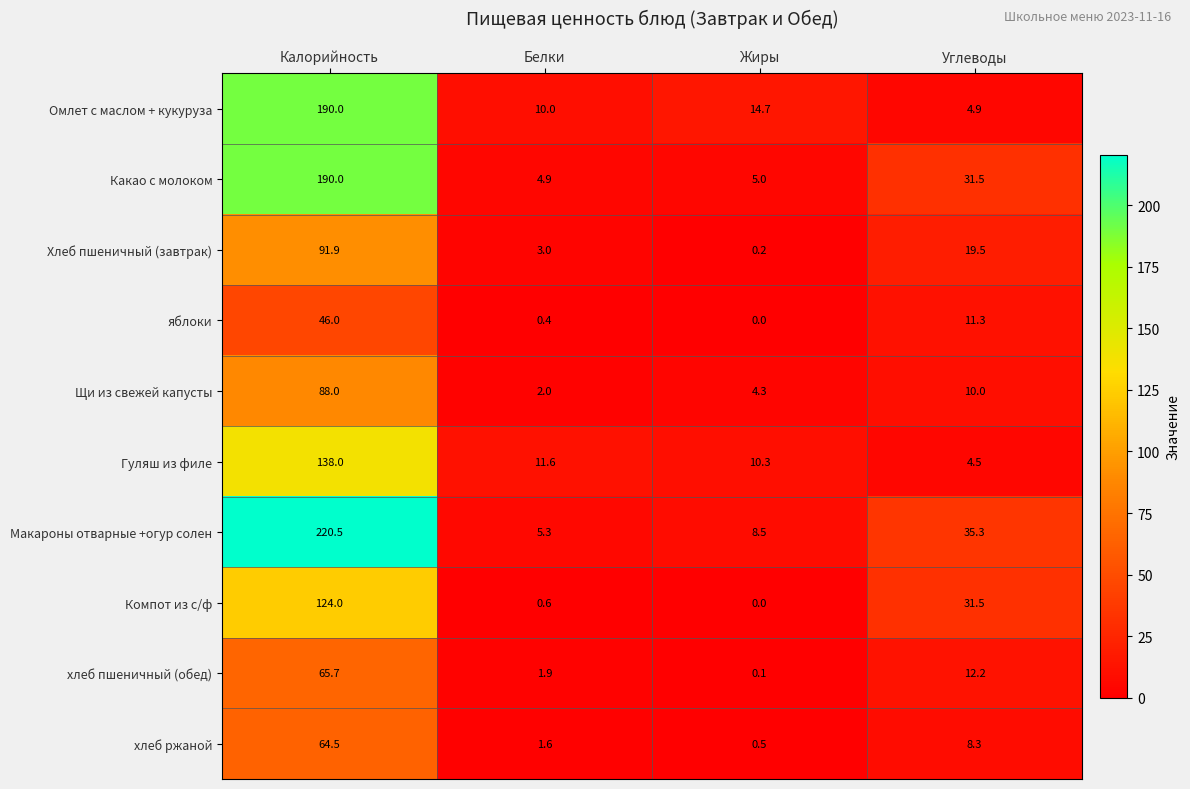

How many categories are shown in the chart?

4